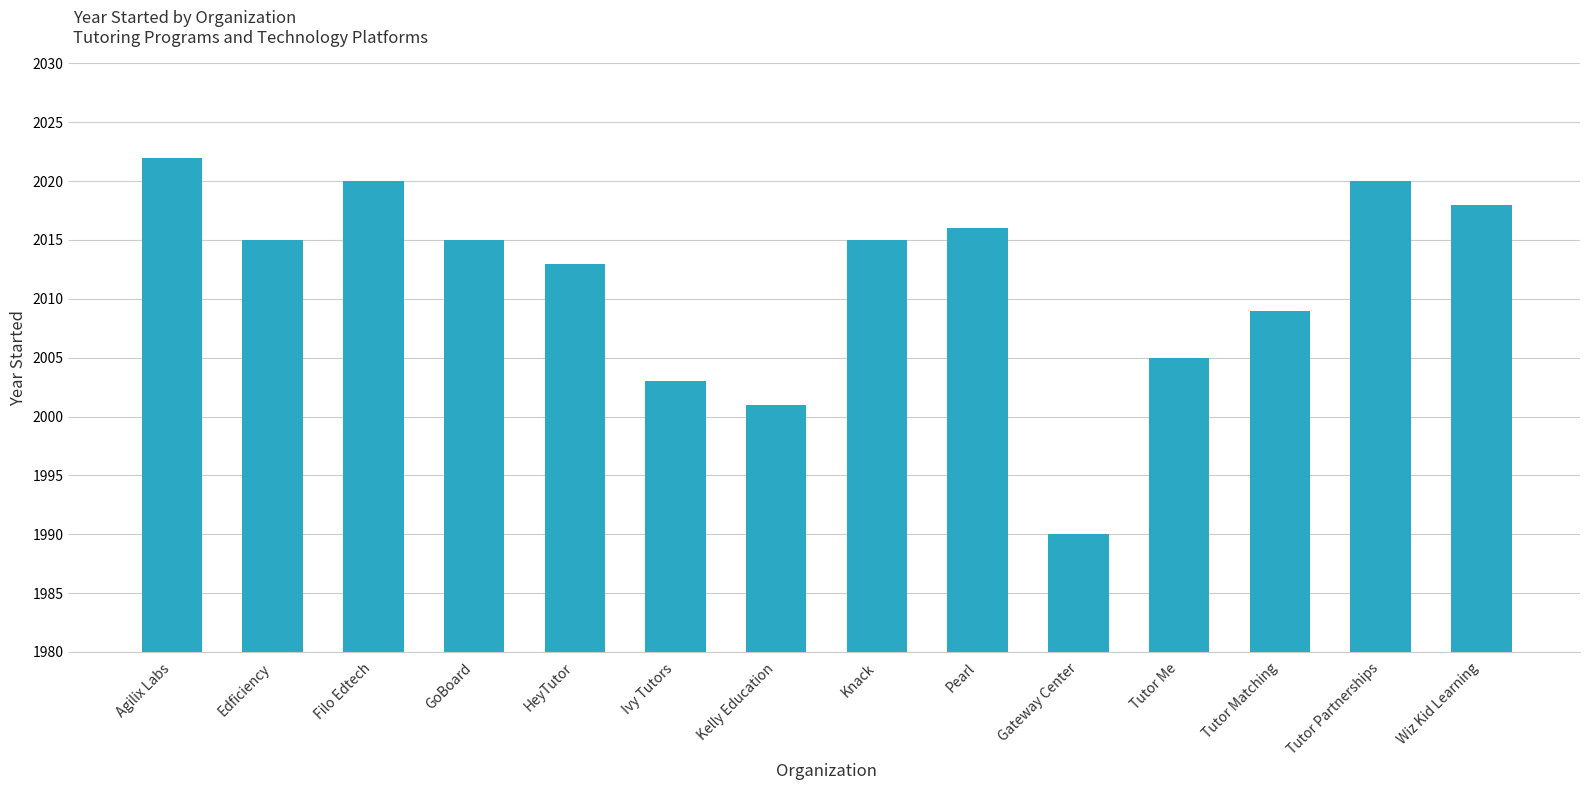

Approximately how many times larger is the value at Gateway Center compared to Filo Edtech?

1.0